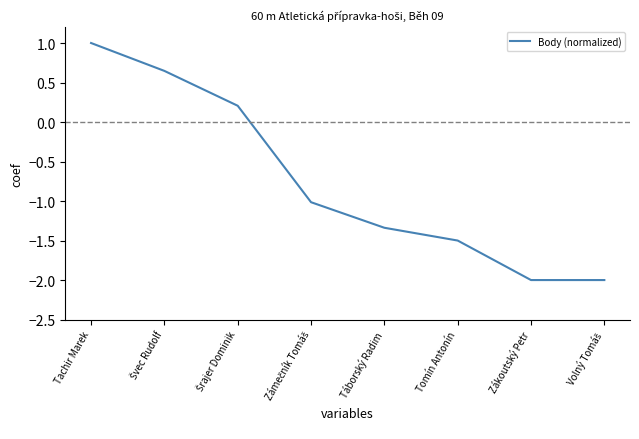

True or false: the data has more than 0 interior local peaks.

False